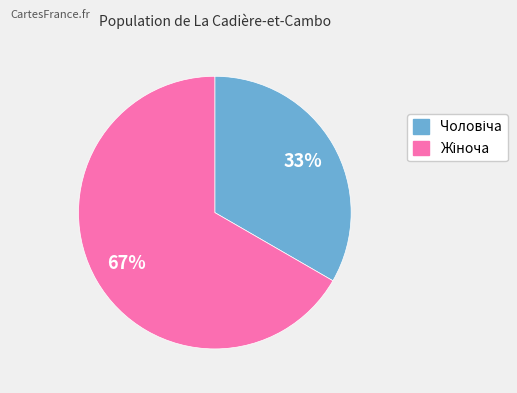

To the nearest percent, what is the average slice percentage?

50%